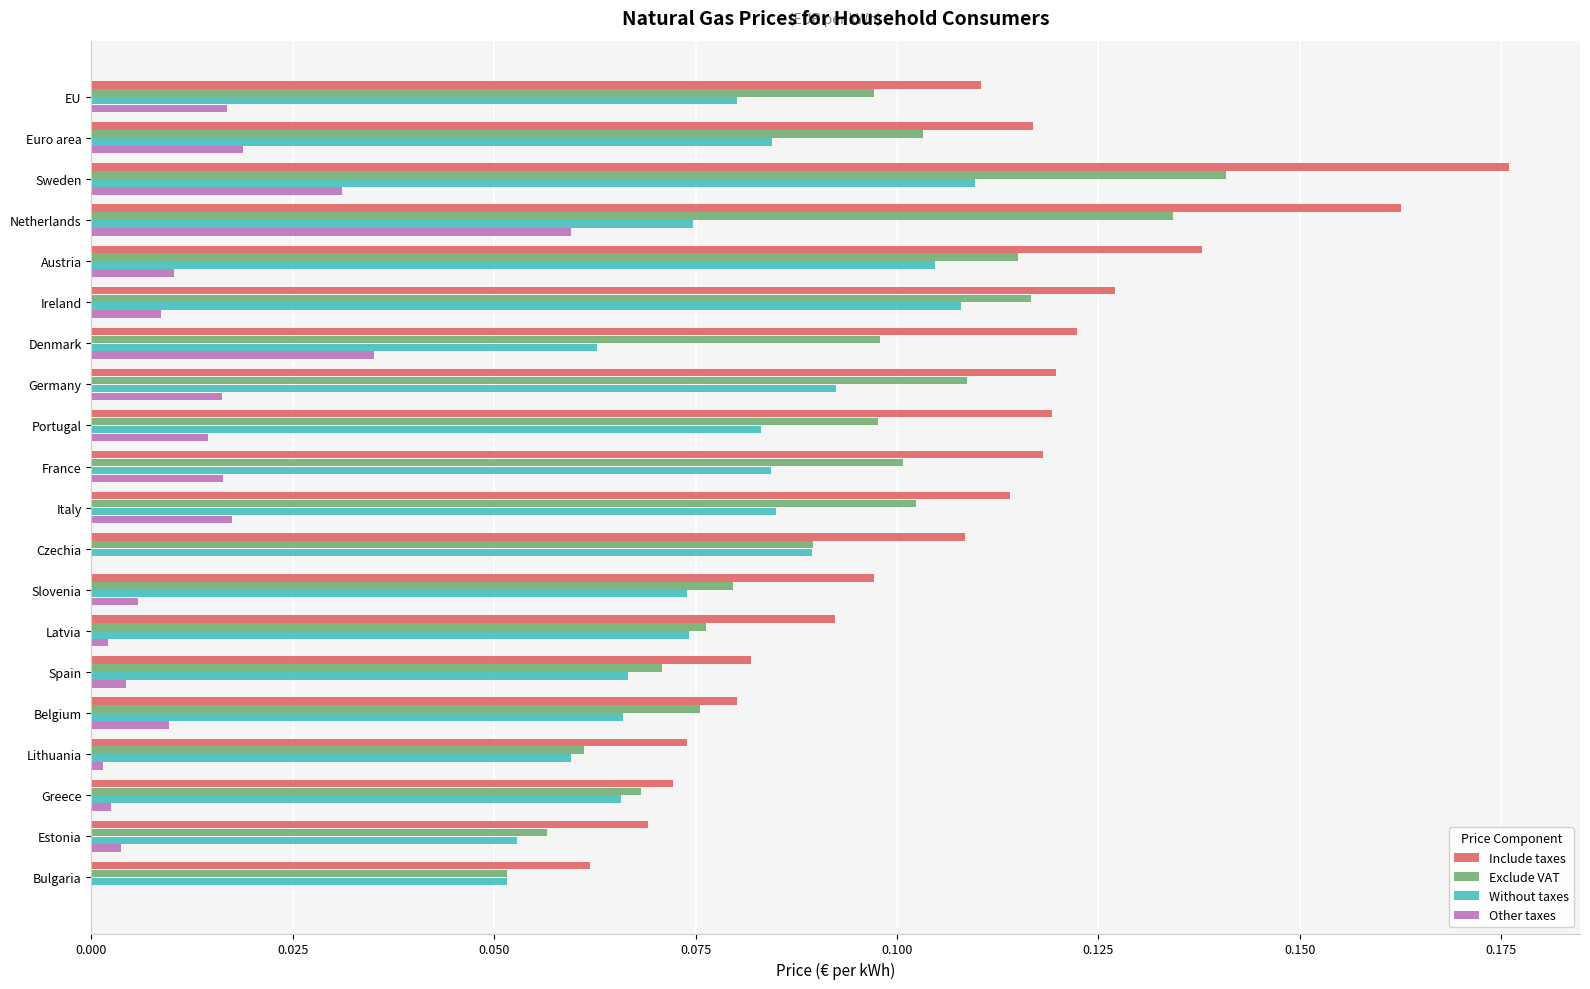

What is the sum of all Exclude VAT values?

1.8